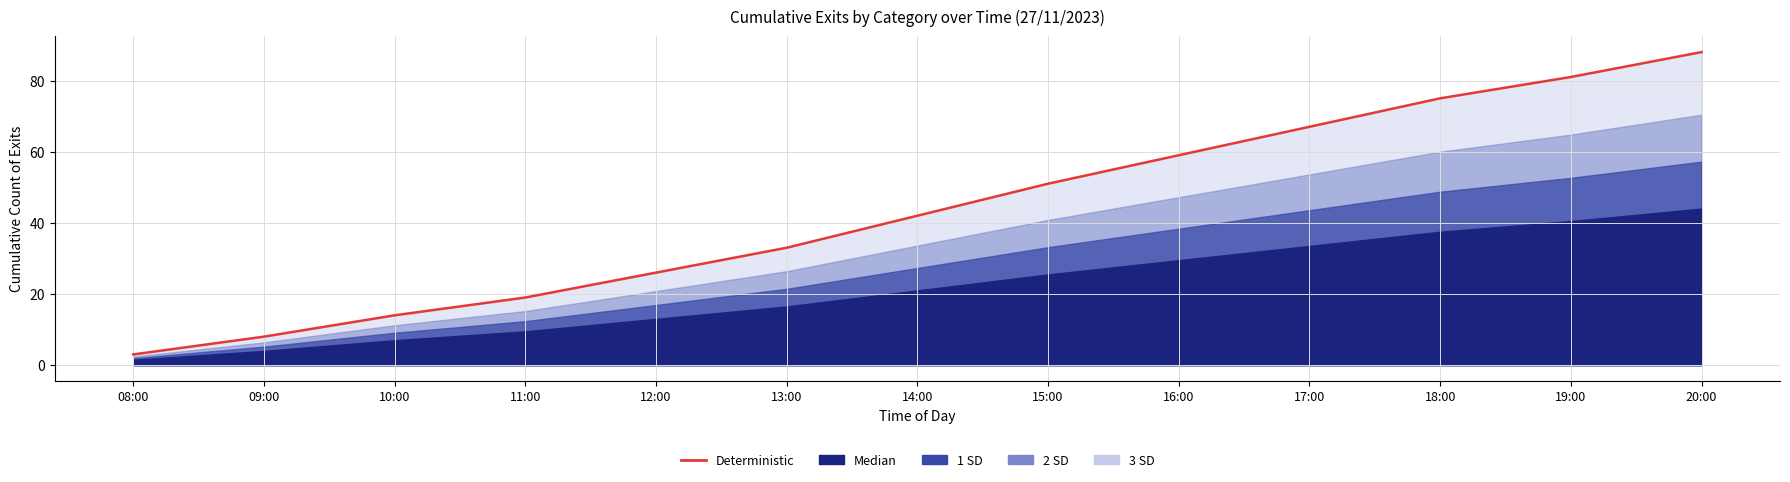

Approximately how many times larger is the value at 16:00 compared to 09:00?

7.4